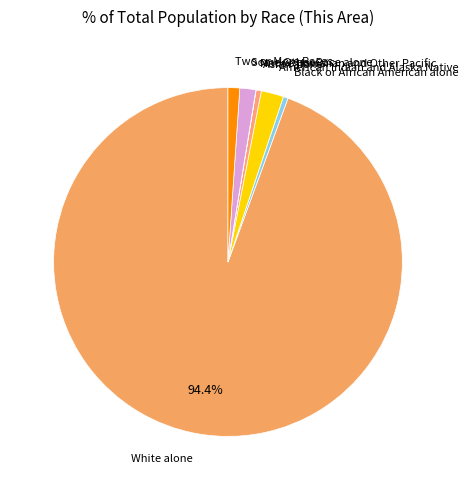

How many segments does this pie chart have?

7